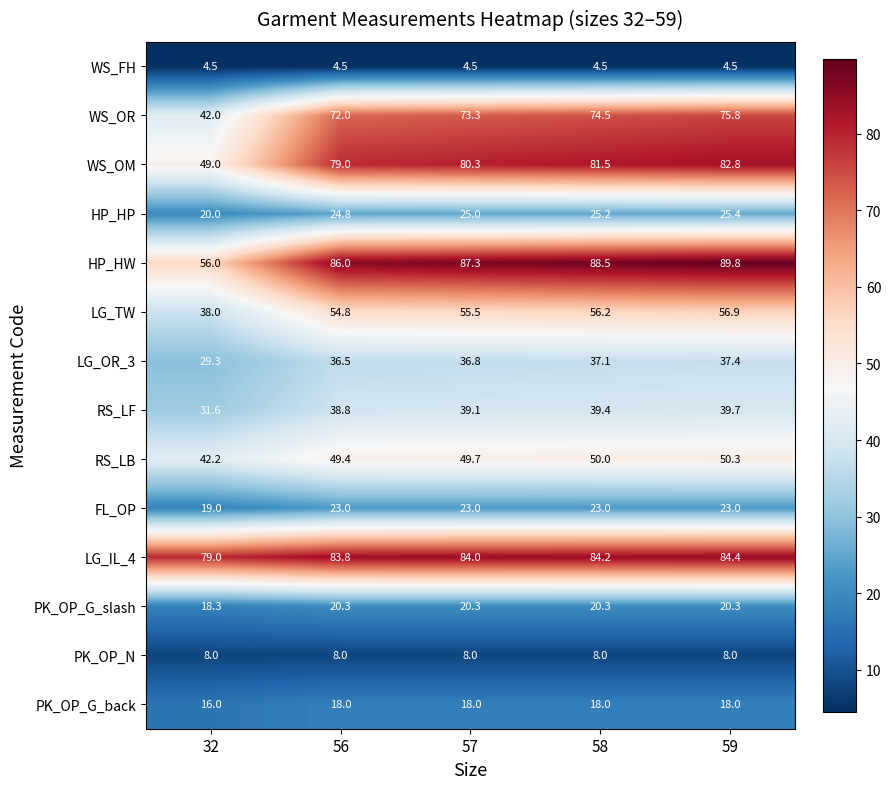

The LG_TW series shows 55.5 at 57. True or false?

True